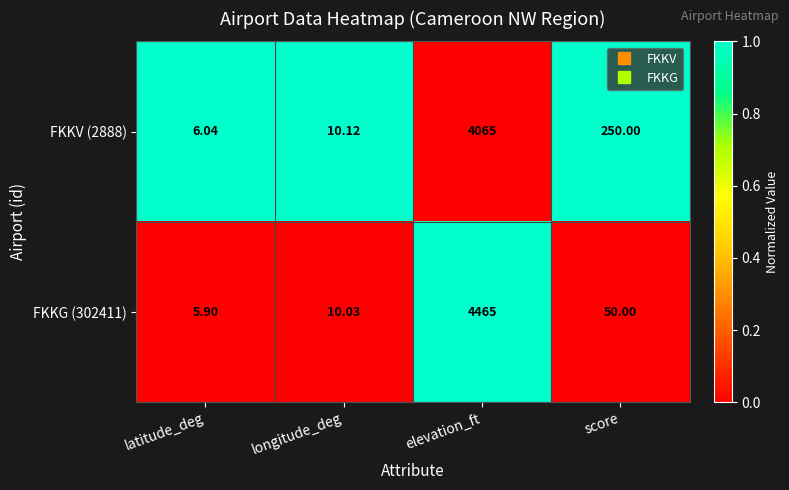

At which label does FKKG (302411) first exceed 50?

elevation_ft